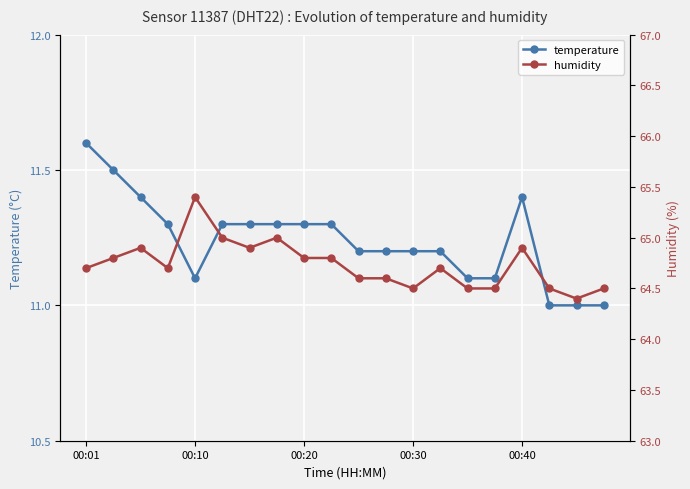

What are all the series names shown in the legend?

temperature, humidity